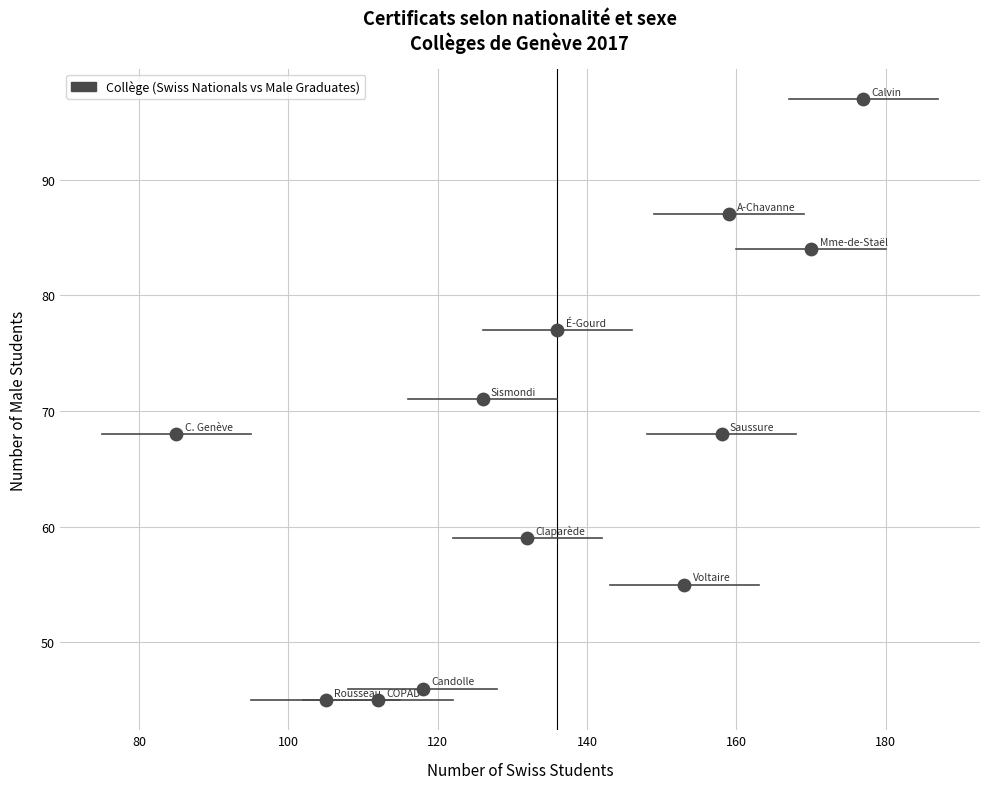

What is the range of Y values (max minus min)?

52